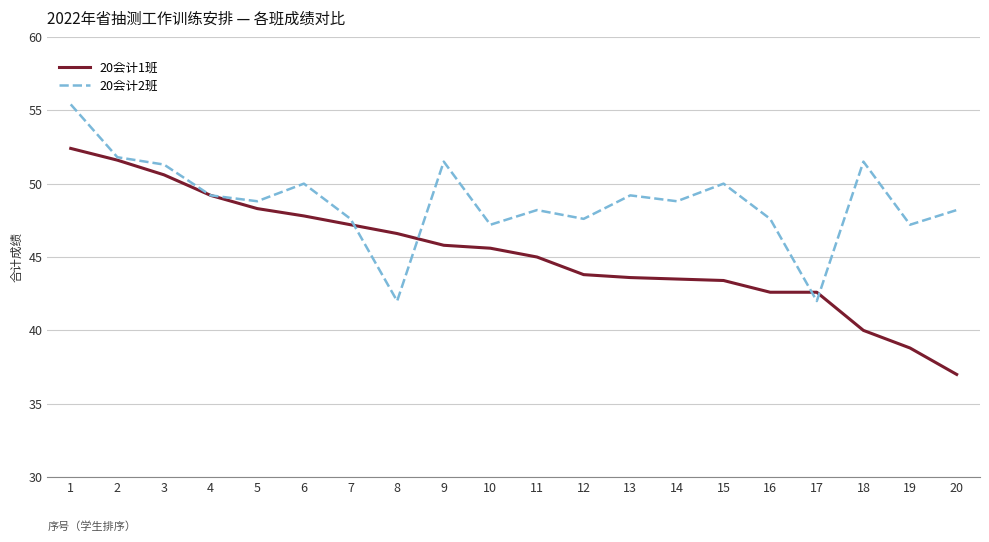

At which category is the sum across all series the highest?

1